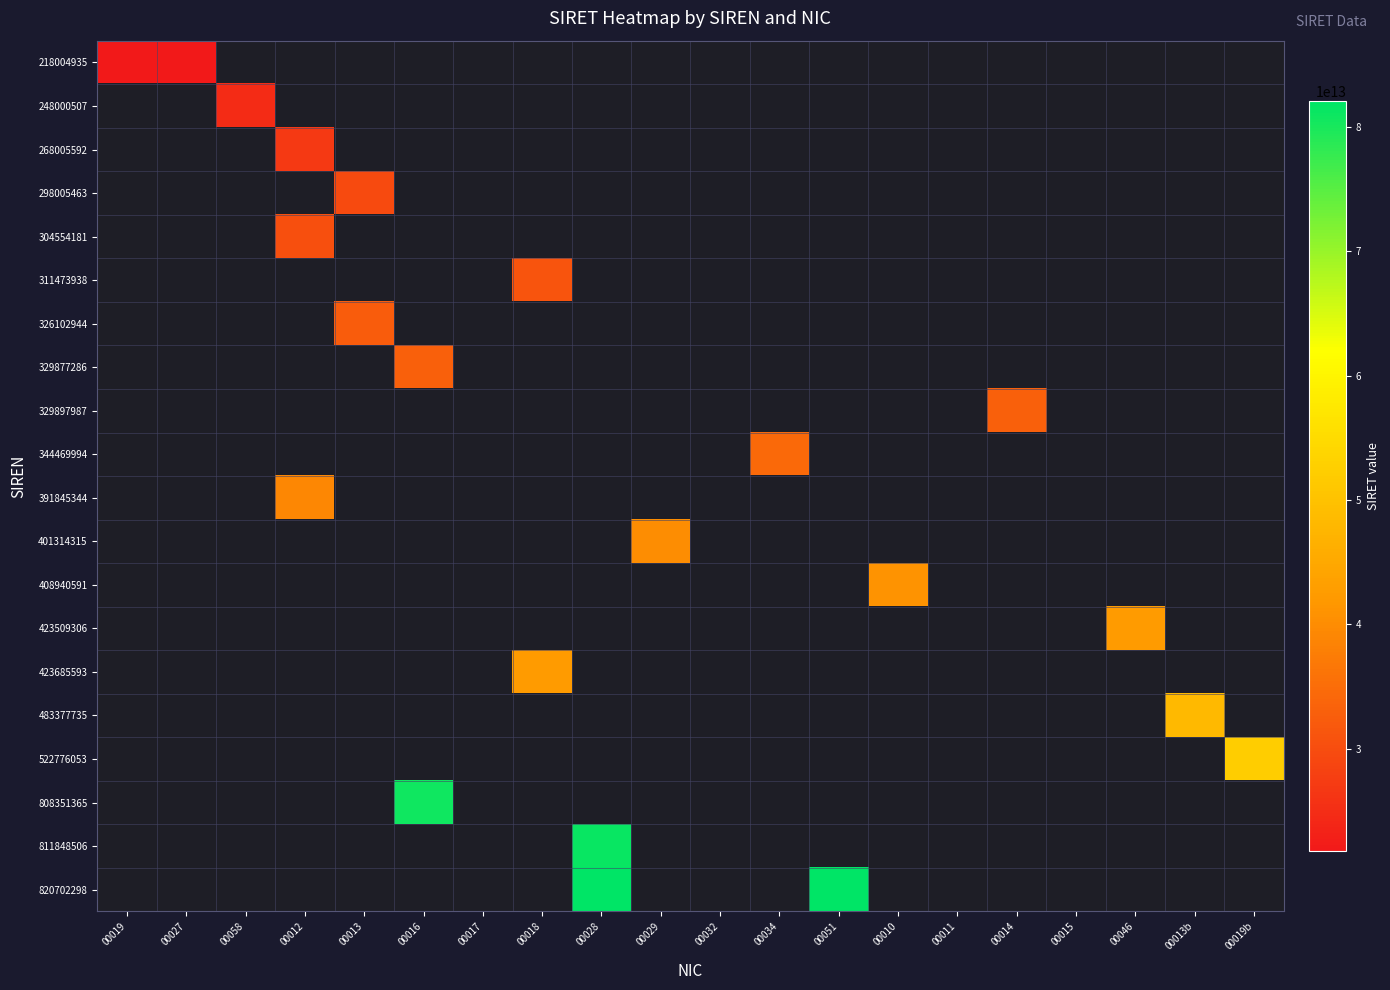

Between 00016 and 00029, which is larger?

00029